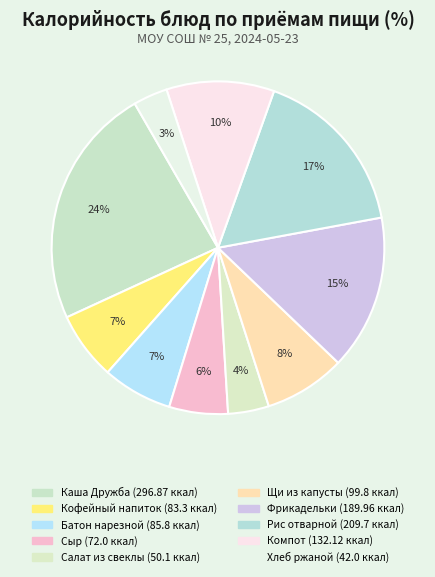

What percentage is the Каша Дружба slice, to the nearest percent?

24%